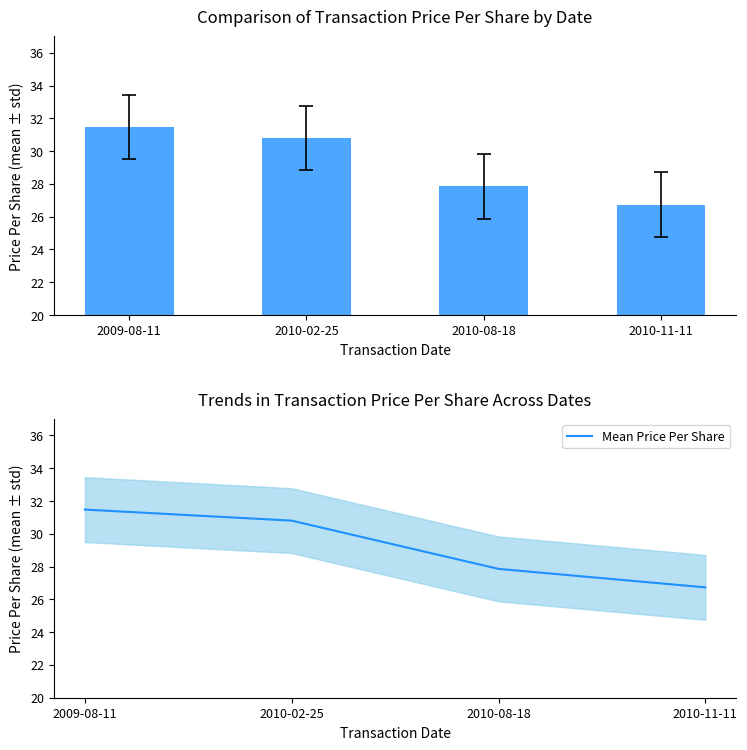

What position from the left is 2009-08-11?

1